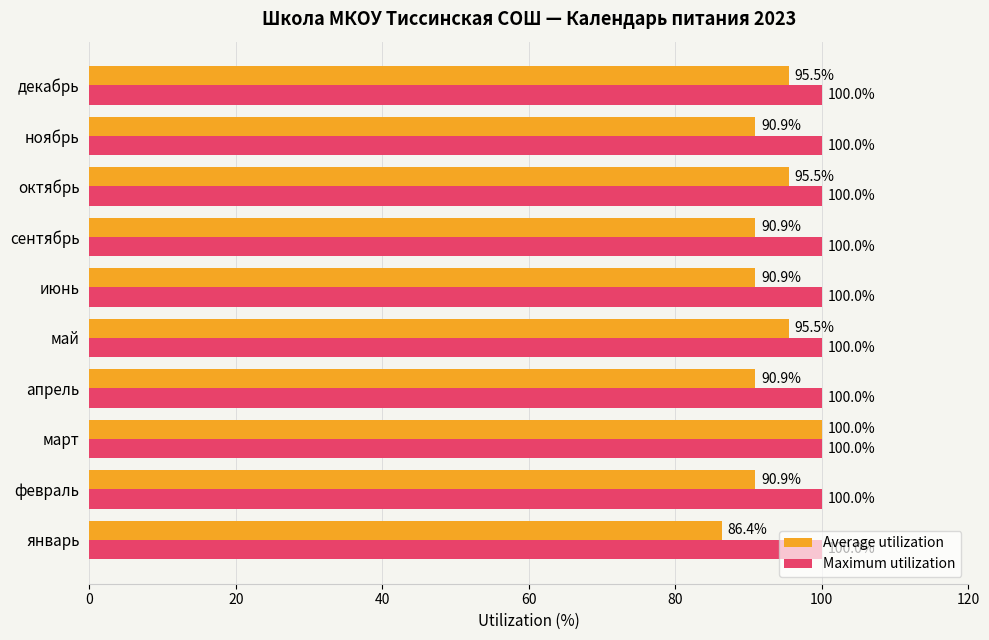

List the series in order of their overall mean, lowest first.

Average utilization, Maximum utilization